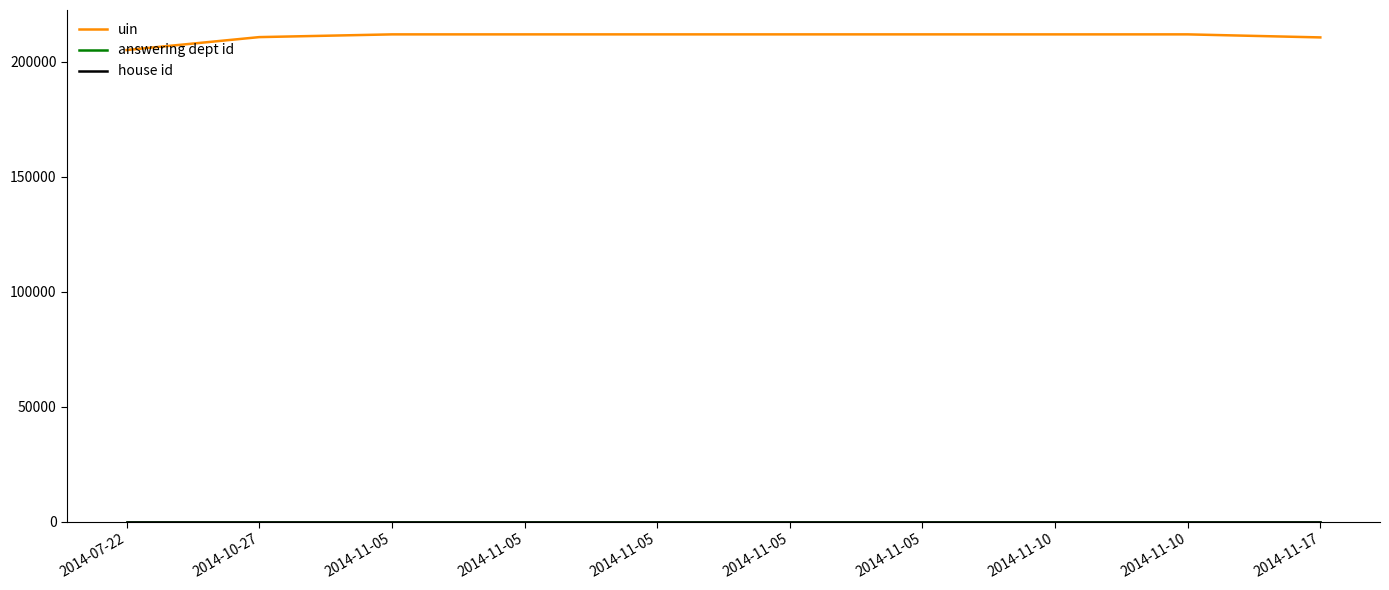

What is the average value of the uin series?

211040